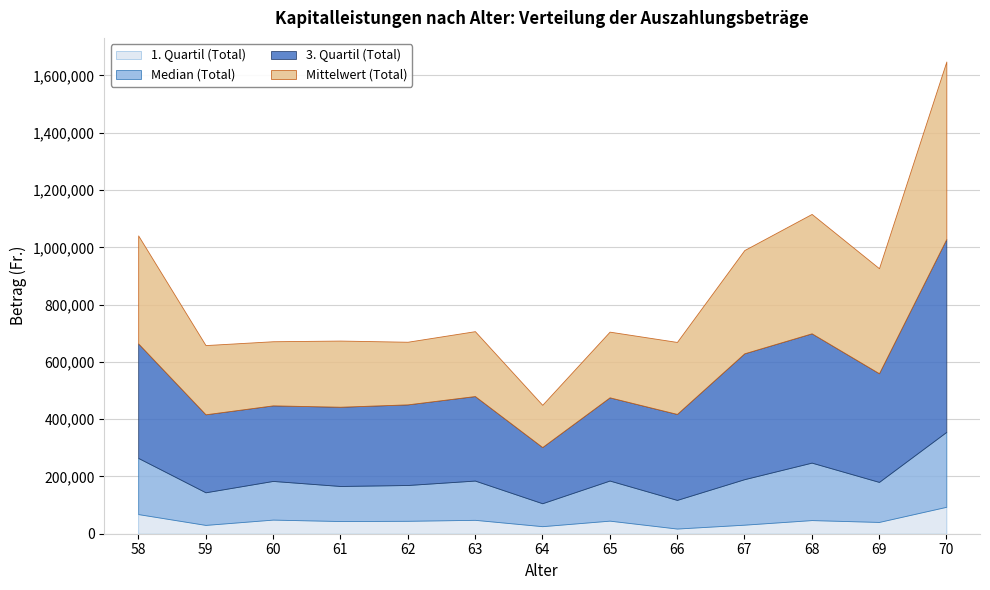

Is it true that Mittelwert (Total) equals 115316.2 at 63?

False